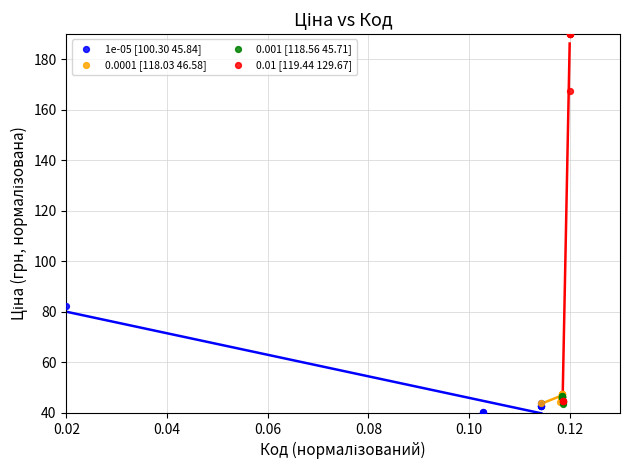

Which series has the widest spread of Y values?

0.01 [119.44 129.67]